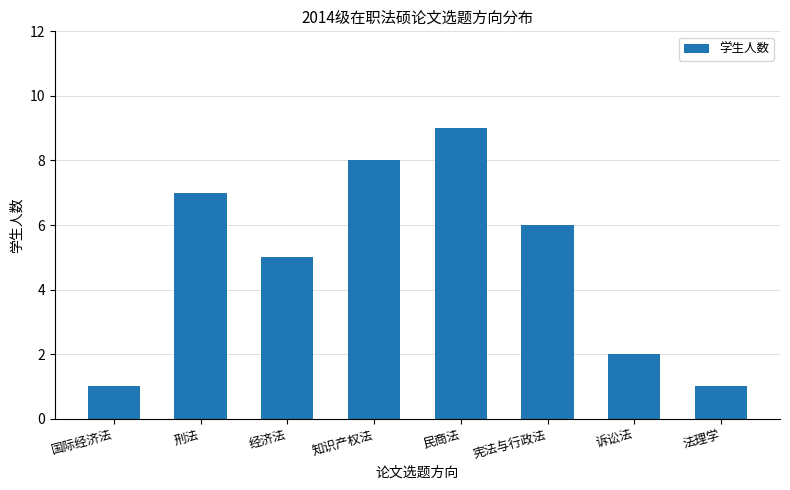

Approximately how many times larger is the value at 国际经济法 compared to 知识产权法?

0.1